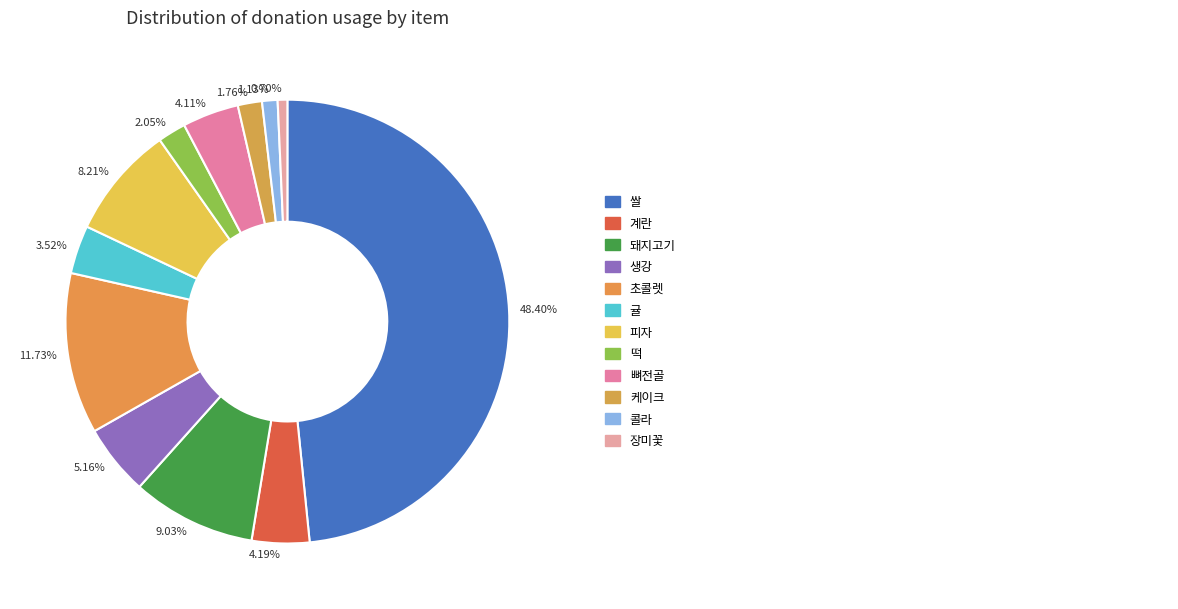

What is the ratio of the value at 9.03% to the value at 2.05%?

4.4